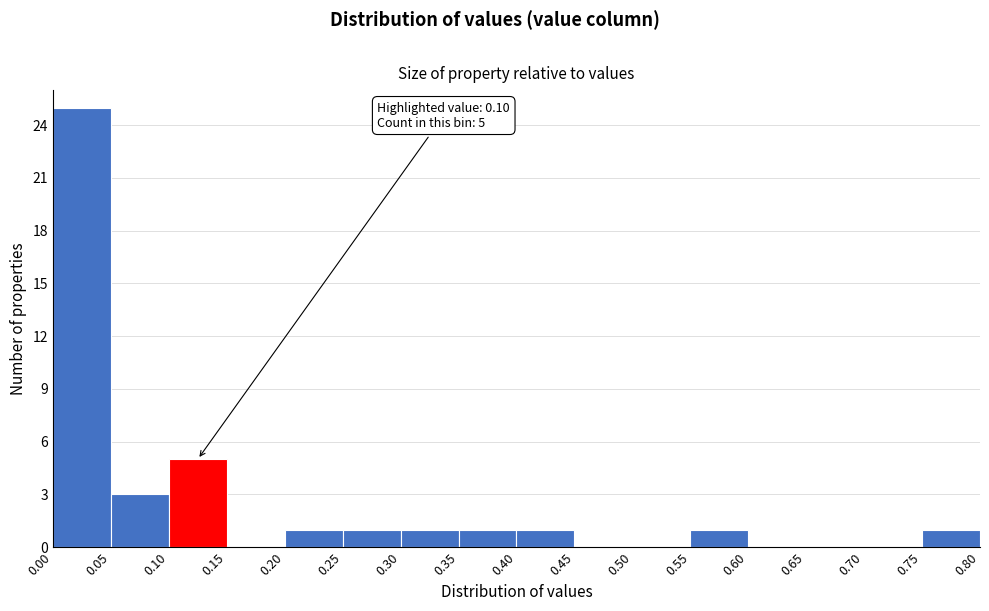

Over which range of the x-axis is the bar tallest?

0.00 to 0.05